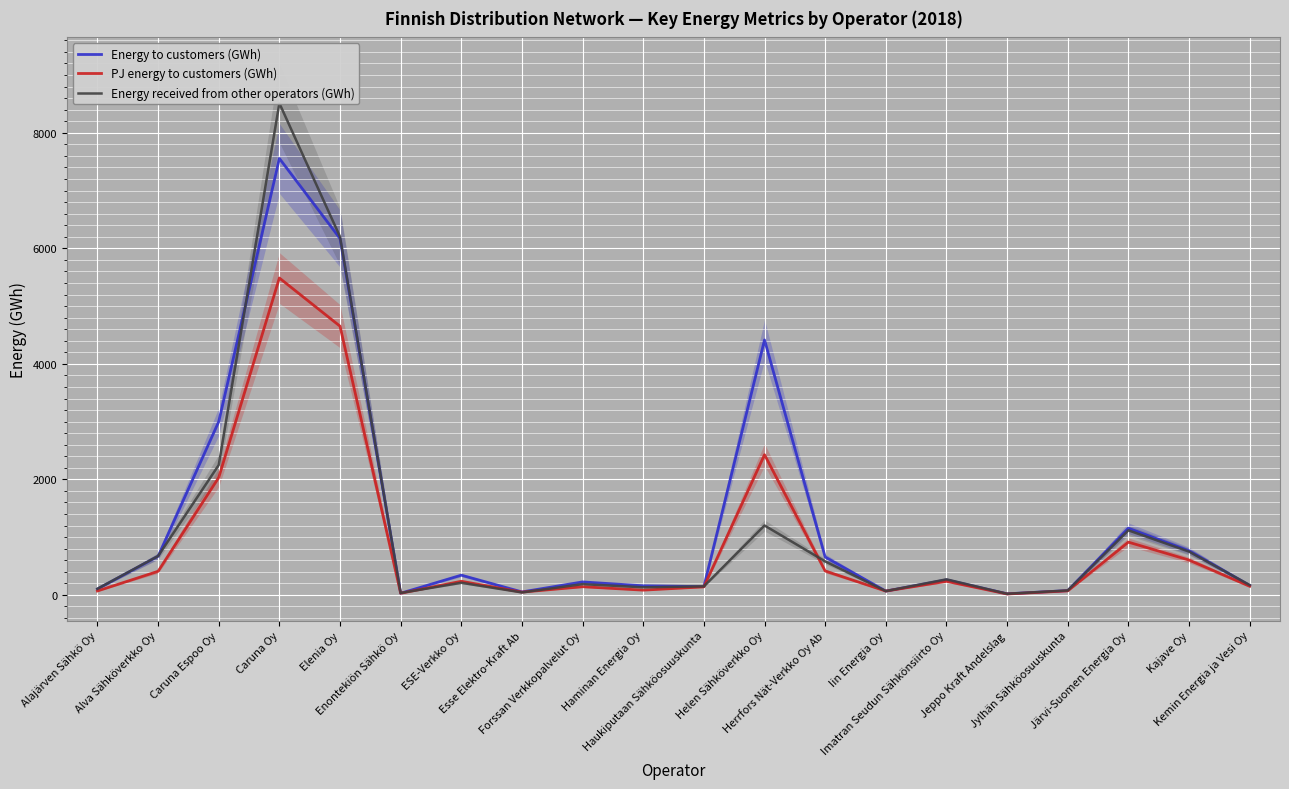

Reading left to right, extract all data points from this chart.

Energy to customers (GWh): 102.8	668.8	2999.2	7555.3	6169.2	28.7	342.0	51.8	225.3	157.9	143.5	4413.8	655.7	66.4	260.6	19.3	74.7	1154.5	764.8	164.7
PJ energy to customers (GWh): 68.4	408.7	2032.7	5485.9	4651.8	28.7	236.3	48.4	141.8	82.8	139.8	2427.0	414.3	66.4	235.7	15.9	70.1	913.8	603.5	149.6
Energy received from other operators (GWh): 106.7	672.6	2248.5	8511.0	6200.6	33.7	210.4	43.0	186.9	131.7	148.2	1201.8	580.3	66.4	269.7	19.9	77.5	1117.7	749.4	170.7